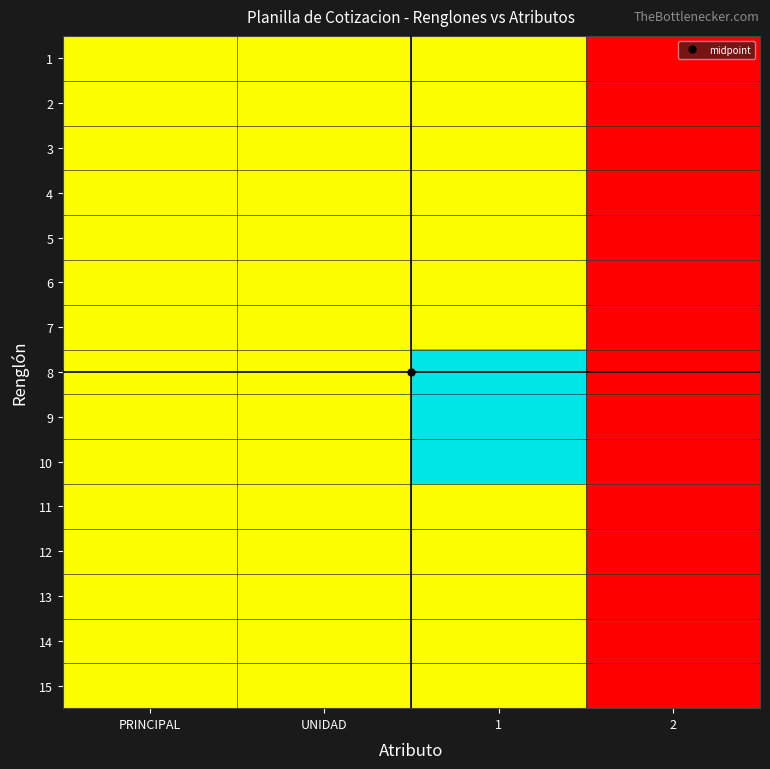

Reading left to right, list all the values displayed in this chart.

1: PRINCIPAL=0.5	UNIDAD=0.5	1=0.5	2=0.0
2: PRINCIPAL=0.5	UNIDAD=0.5	1=0.5	2=0.0
3: PRINCIPAL=0.5	UNIDAD=0.5	1=0.5	2=0.0
4: PRINCIPAL=0.5	UNIDAD=0.5	1=0.5	2=0.0
5: PRINCIPAL=0.5	UNIDAD=0.5	1=0.5	2=0.0
6: PRINCIPAL=0.5	UNIDAD=0.5	1=0.5	2=0.0
7: PRINCIPAL=0.5	UNIDAD=0.5	1=0.5	2=0.0
8: PRINCIPAL=0.5	UNIDAD=0.5	1=1.0	2=0.0
9: PRINCIPAL=0.5	UNIDAD=0.5	1=1.0	2=0.0
10: PRINCIPAL=0.5	UNIDAD=0.5	1=1.0	2=0.0
11: PRINCIPAL=0.5	UNIDAD=0.5	1=0.5	2=0.0
12: PRINCIPAL=0.5	UNIDAD=0.5	1=0.5	2=0.0
13: PRINCIPAL=0.5	UNIDAD=0.5	1=0.5	2=0.0
14: PRINCIPAL=0.5	UNIDAD=0.5	1=0.5	2=0.0
15: PRINCIPAL=0.5	UNIDAD=0.5	1=0.5	2=0.0